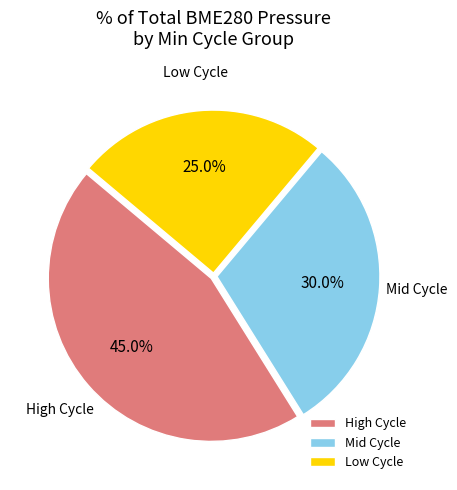

Is there any slice that represents more than half of the pie?

No